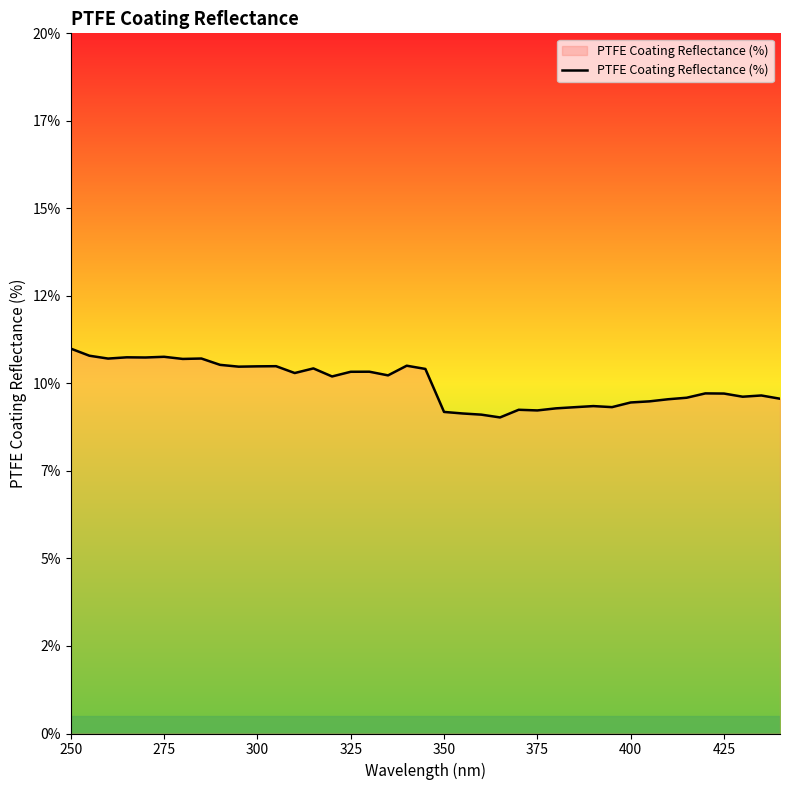

Is this an area chart (filled region under the line)?

Yes